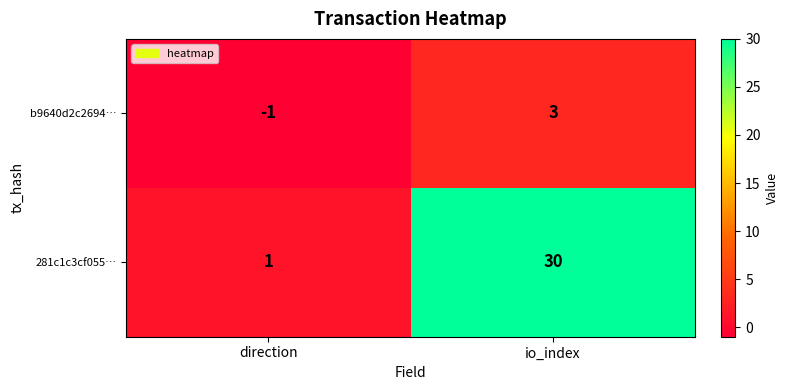

Reading right to left, extract all data points from this chart.

b9640d2c2694…: 3	-1
281c1c3cf055…: 30	1